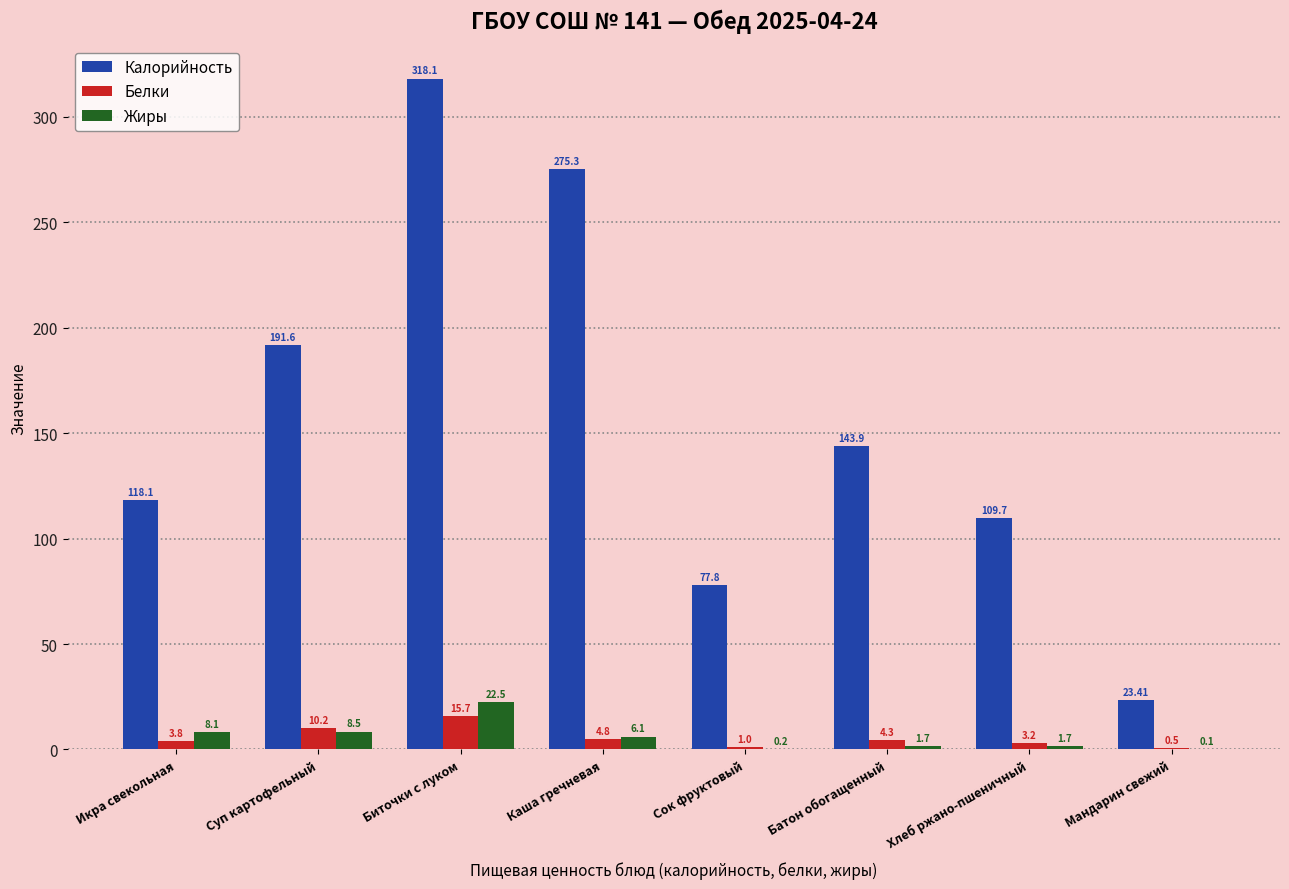

Are the bars grouped side by side (vs. stacked)?

Yes